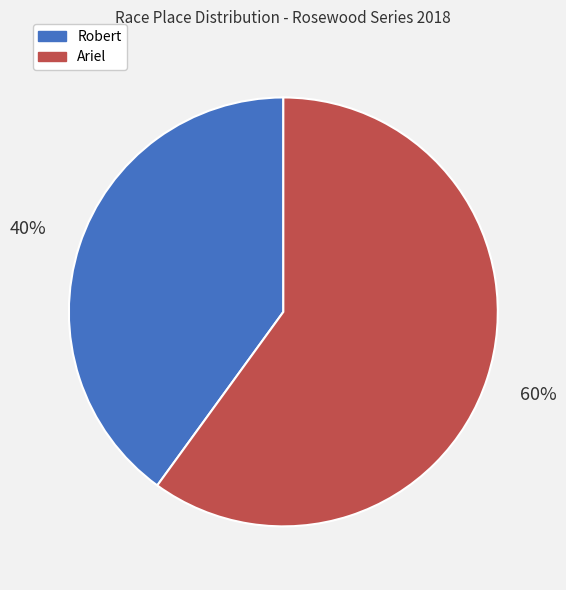

To the nearest percent, what is the combined percentage of Robert and Ariel?

100%